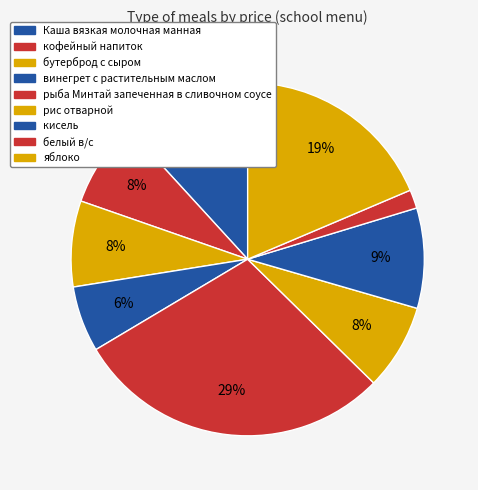

Does белый в/с represent more than half of the total?

No